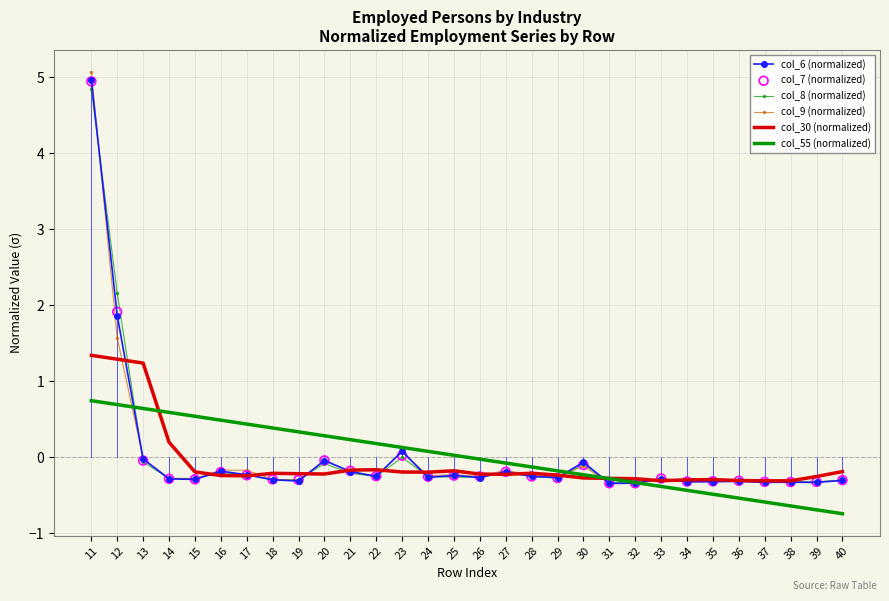

At which category is the sum across all series the highest?

11